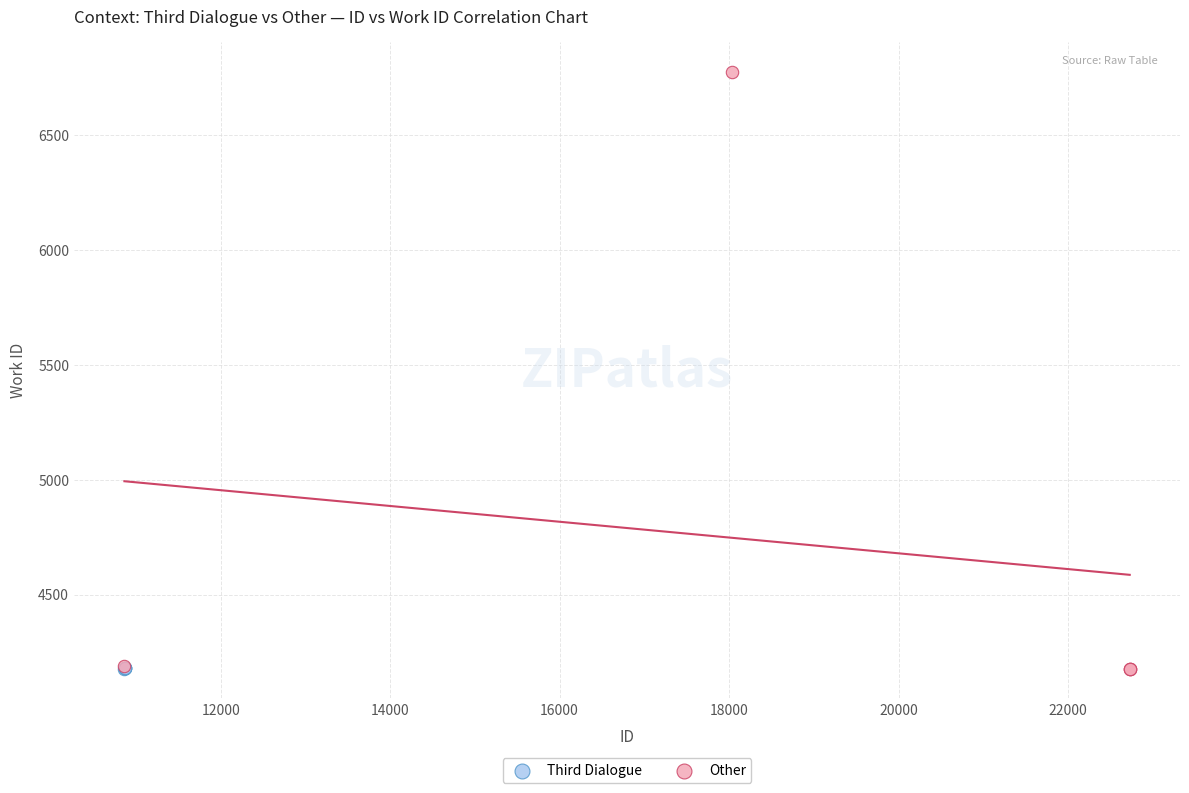

Which series contains the highest Y value?

Other